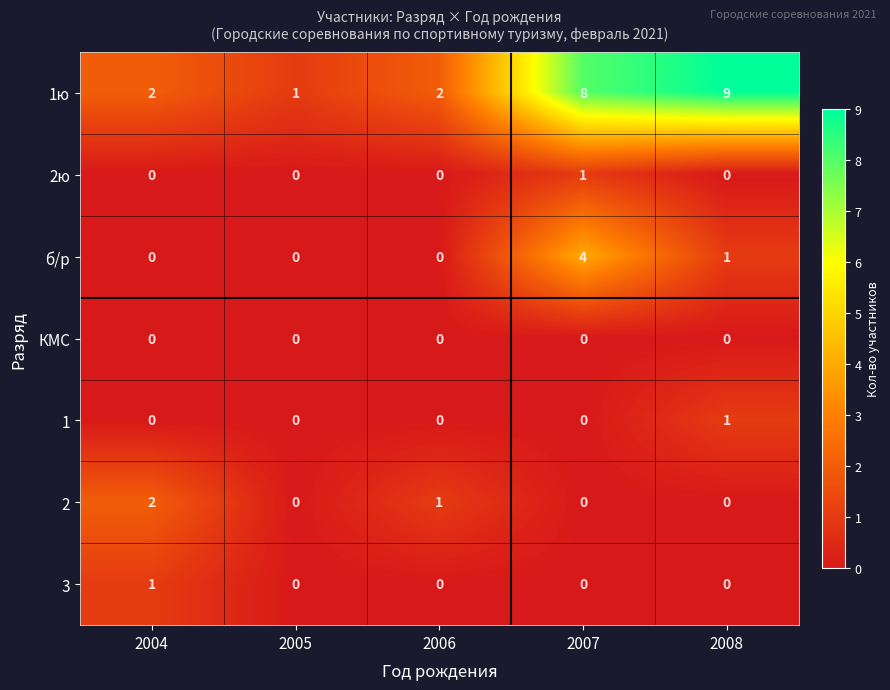

How many series are shown in this chart?

7